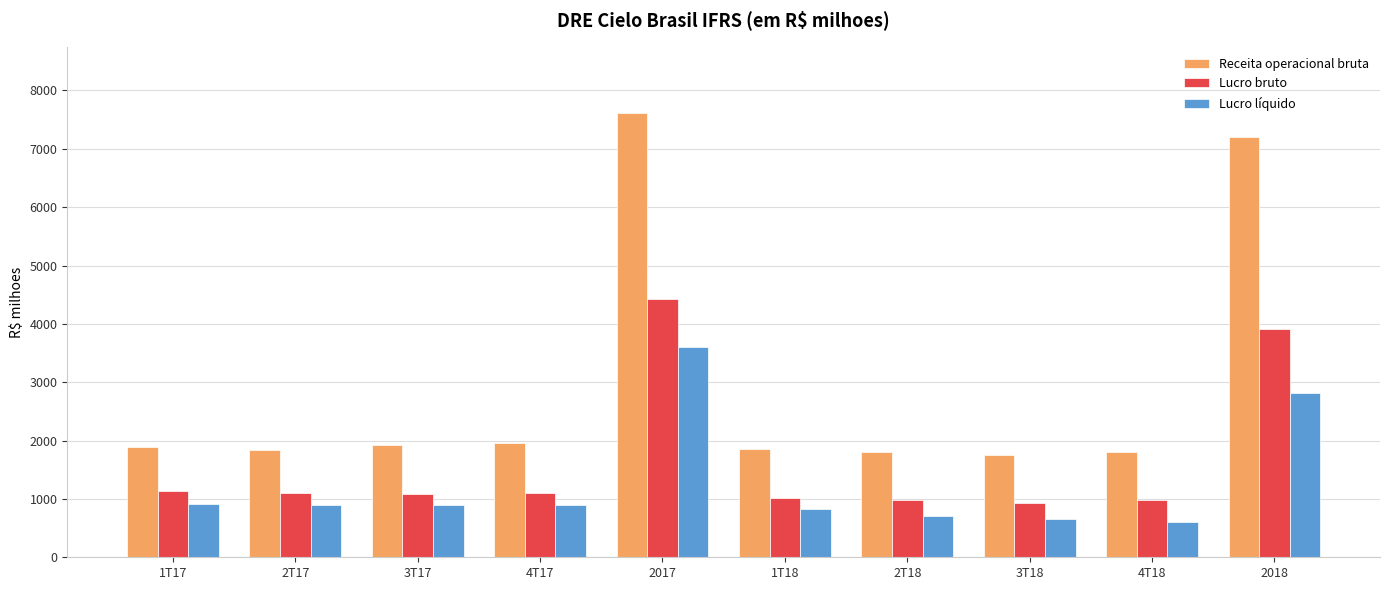

Is it true that Receita operacional bruta equals 1852.4 at 1T18?

True